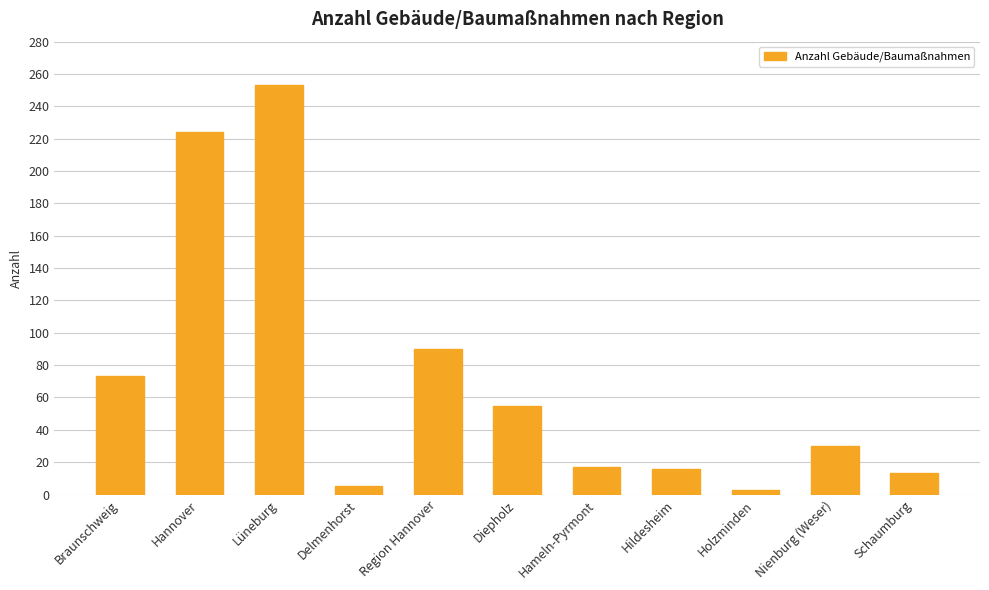

The value at Hildesheim is 16. True or false?

True